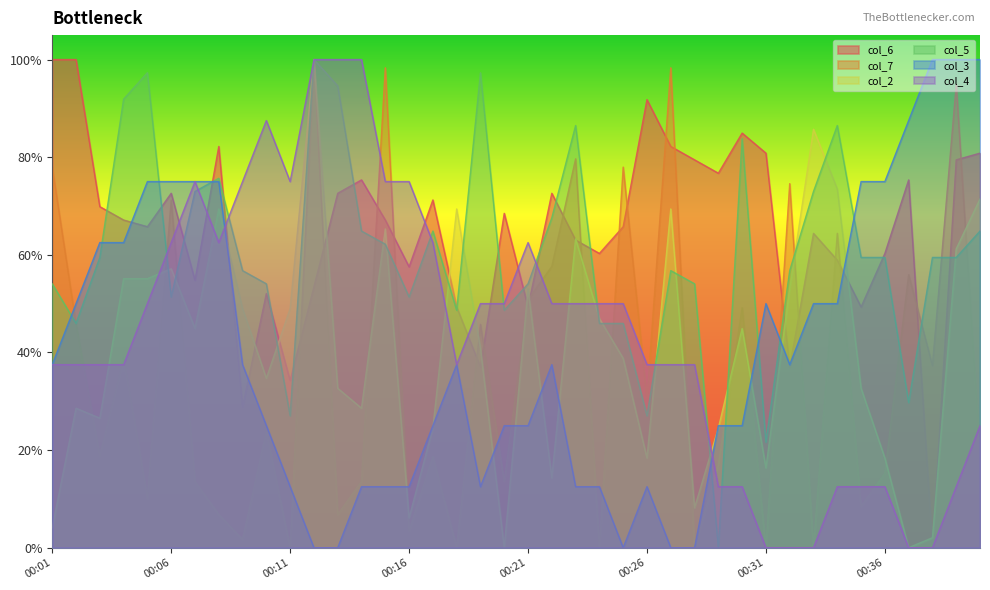

Reading right to left, extract all data points from this chart.

col_6: 0.8	0.8	0.0	0.8	0.6	0.5	0.6	0.6	0.4	0.8	0.8	0.8	0.8	0.8	0.9	0.7	0.6	0.6	0.7	0.5	0.7	0.4	0.5	0.7	0.6	0.7	0.8	0.7	0.5	0.3	0.5	0.3	0.8	0.5	0.7	0.7	0.7	0.7	1.0	1.0
col_7: 0.2	0.9	0.4	0.6	0.2	0.1	0.6	0.0	0.7	0.0	0.5	0.2	0.0	1.0	0.3	0.8	0.0	0.8	0.6	0.5	0.1	0.5	0.0	0.2	0.0	1.0	0.1	0.1	1.0	0.0	0.2	0.0	0.1	0.1	0.7	0.1	0.4	0.2	0.5	0.8
col_2: 0.7	0.6	0.0	0.0	0.2	0.3	0.7	0.9	0.5	0.2	0.4	0.2	0.1	0.7	0.2	0.4	0.5	0.6	0.1	0.5	0.0	0.4	0.7	0.2	0.1	0.7	0.3	0.3	1.0	0.5	0.3	0.5	0.7	0.4	0.6	0.6	0.6	0.3	0.3	0.0
col_5: 0.6	0.6	0.6	0.3	0.6	0.6	0.9	0.7	0.6	0.2	0.8	0.0	0.5	0.6	0.3	0.5	0.5	0.9	0.7	0.5	0.5	1.0	0.5	0.6	0.5	0.6	0.6	0.9	1.0	0.3	0.5	0.6	0.8	0.7	0.5	1.0	0.9	0.6	0.5	0.5
col_3: 1.0	1.0	1.0	0.9	0.8	0.8	0.5	0.5	0.4	0.5	0.2	0.2	0.0	0.0	0.1	0.0	0.1	0.1	0.4	0.2	0.2	0.1	0.4	0.2	0.1	0.1	0.1	0.0	0.0	0.1	0.2	0.4	0.8	0.8	0.8	0.8	0.6	0.6	0.5	0.4
col_4: 0.2	0.1	0.0	0.0	0.1	0.1	0.1	0.0	0.0	0.0	0.1	0.1	0.4	0.4	0.4	0.5	0.5	0.5	0.5	0.6	0.5	0.5	0.4	0.6	0.8	0.8	1.0	1.0	1.0	0.8	0.9	0.8	0.6	0.8	0.6	0.5	0.4	0.4	0.4	0.4